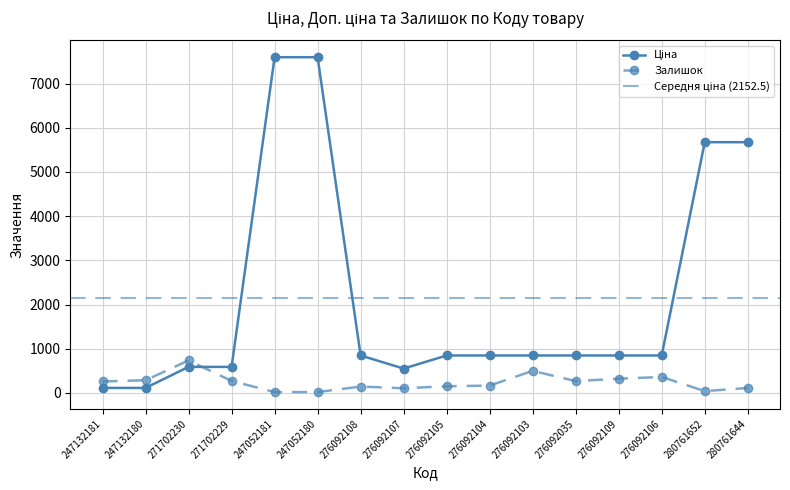

How many categories are shown in the chart?

16